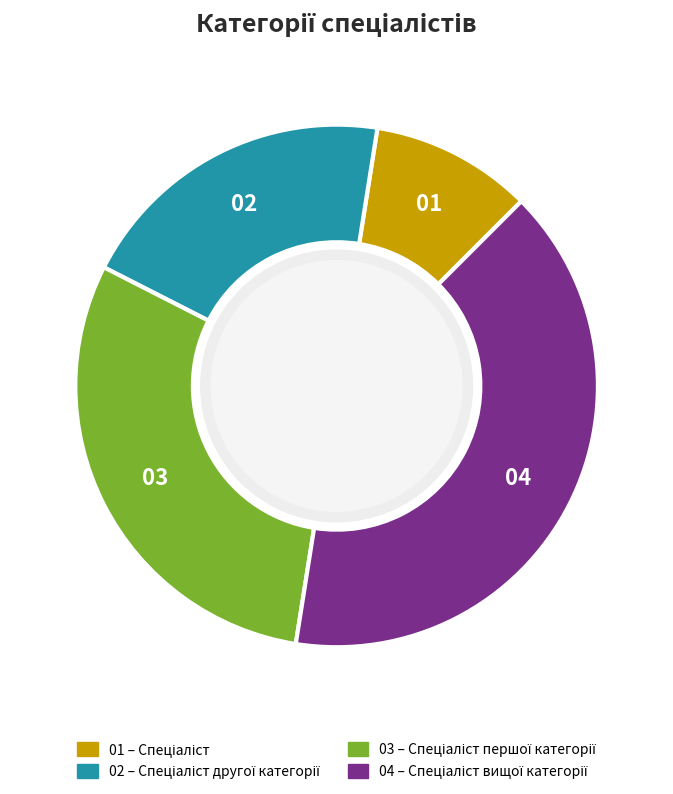

Is there a majority slice in this chart?

No